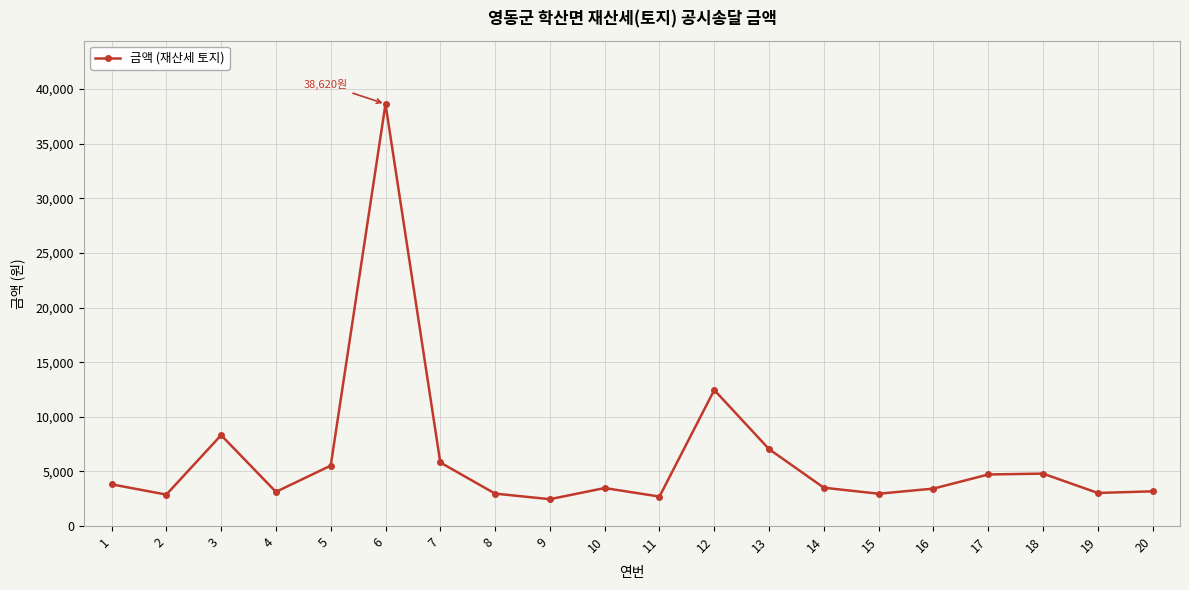

True or false: the data shows 5115 at 19.

False